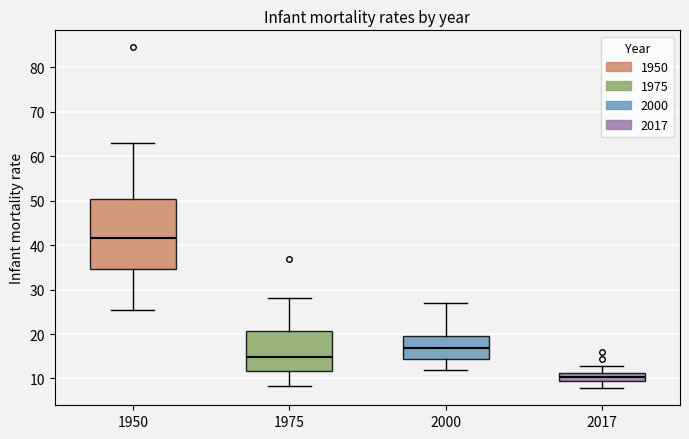

Which box has the lowest median line?

2017